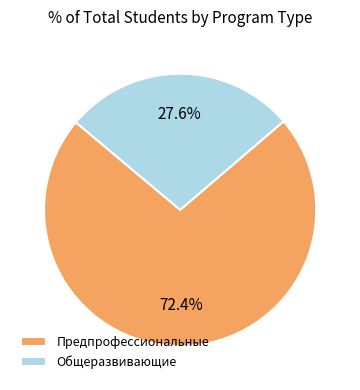

Rank the categories by value from lowest to highest.

Общеразвивающие, Предпрофессиональные